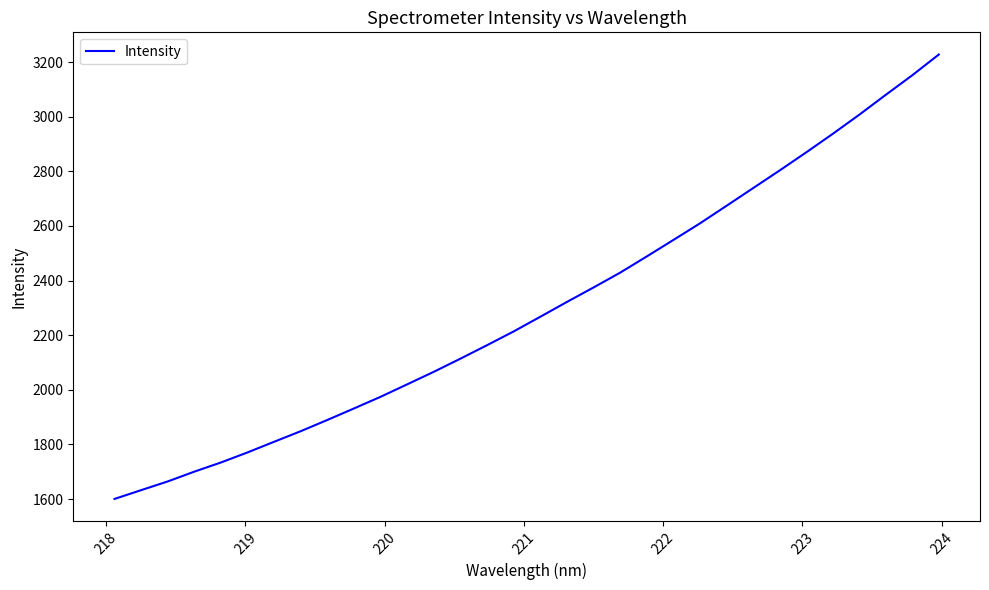

What is the maximum value shown in the chart?

3227.3